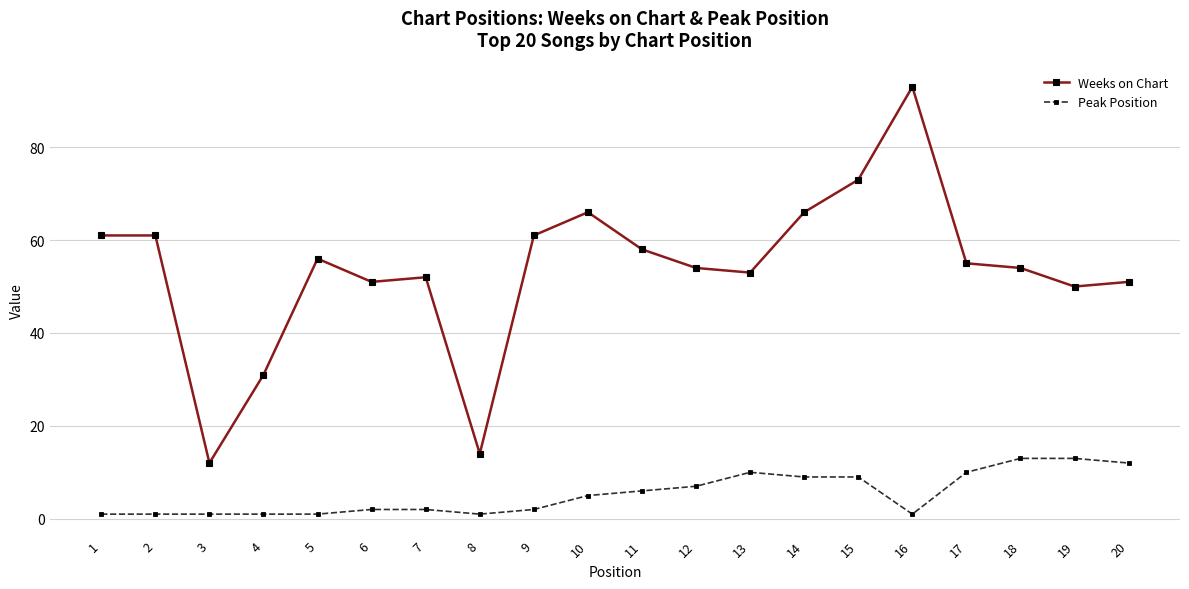

At how many categories does at least one series exceed 7?

20